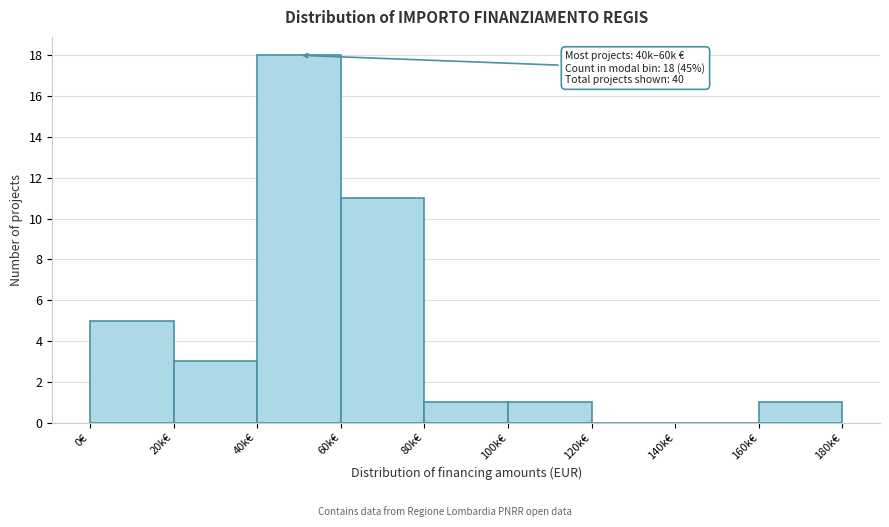

Reading left to right, what are all the values shown in this chart?

0€=5	20k€=3	40k€=18	60k€=11	80k€=1	100k€=1	120k€=0	140k€=0	160k€=1